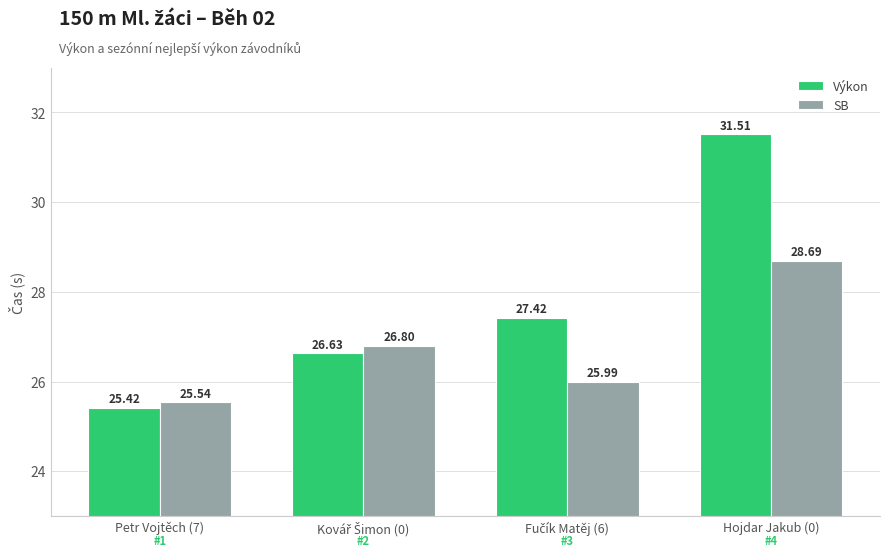

Which series has the widest spread of values?

Výkon